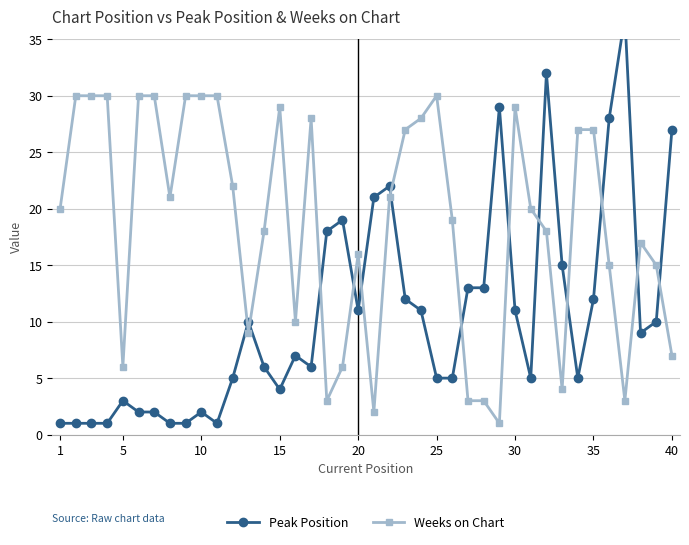

True or false: Weeks on Chart has a value of 29 at 15.

True